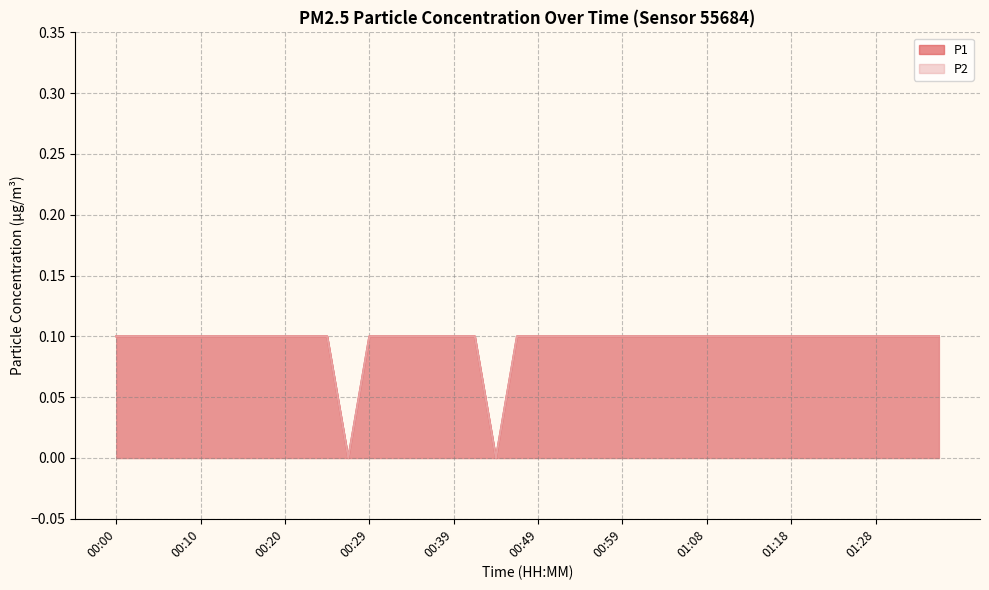

True or false: P1 and P2 cross at least once.

False